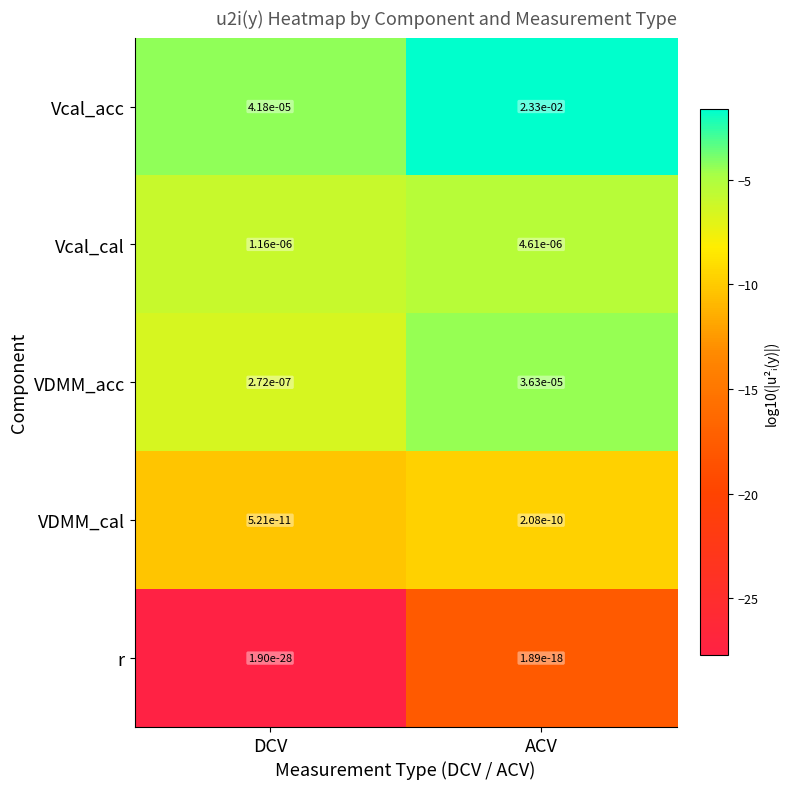

At which label does VDMM_acc reach its minimum?

DCV